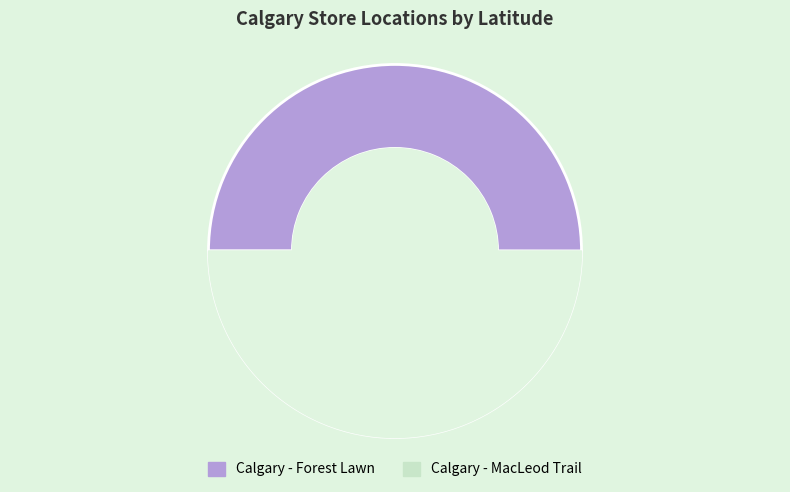

Approximately how many times larger is the value at Calgary - Forest Lawn compared to Calgary - MacLeod Trail?

1.0